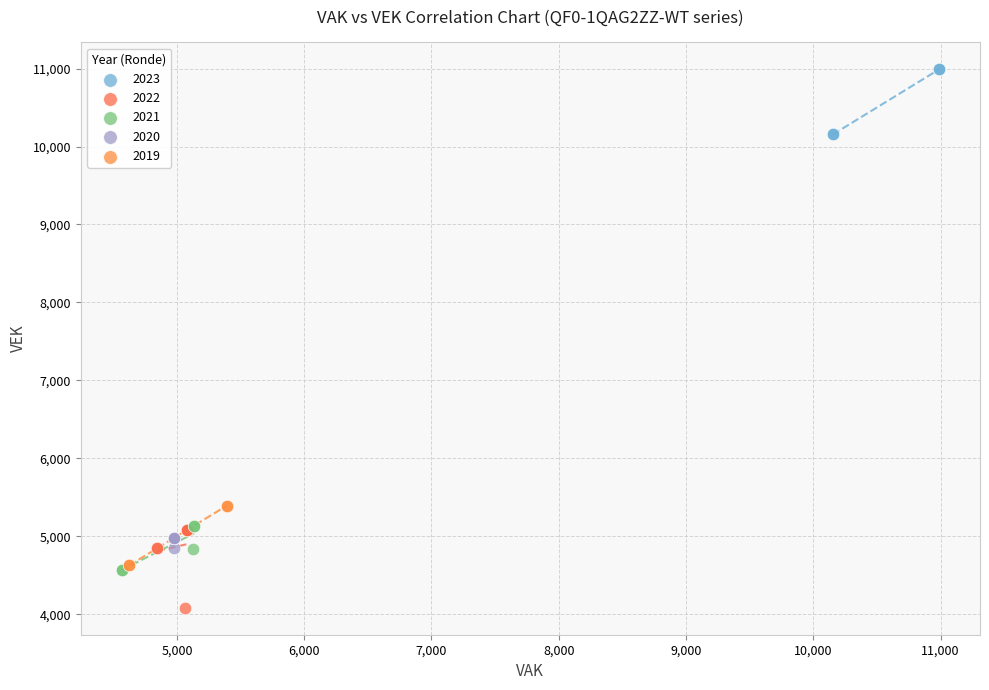

Which series contains the highest Y value?

2023